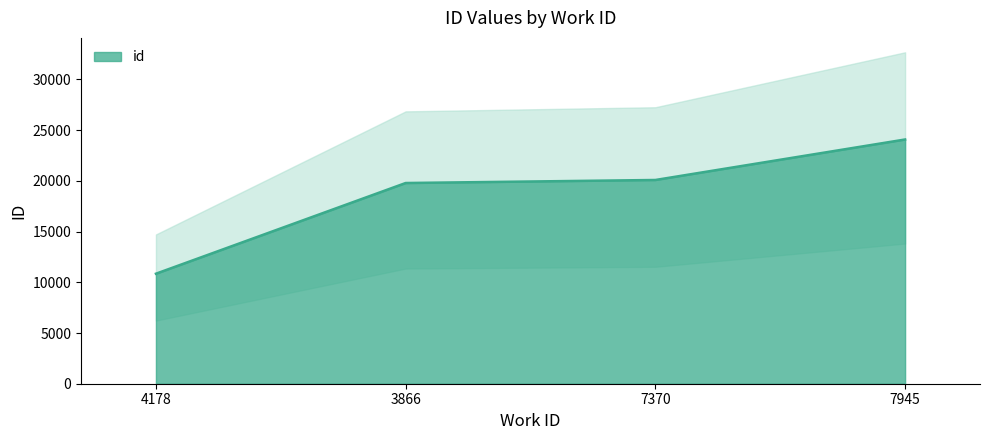

What is the value of the 1st point from the left?

10848